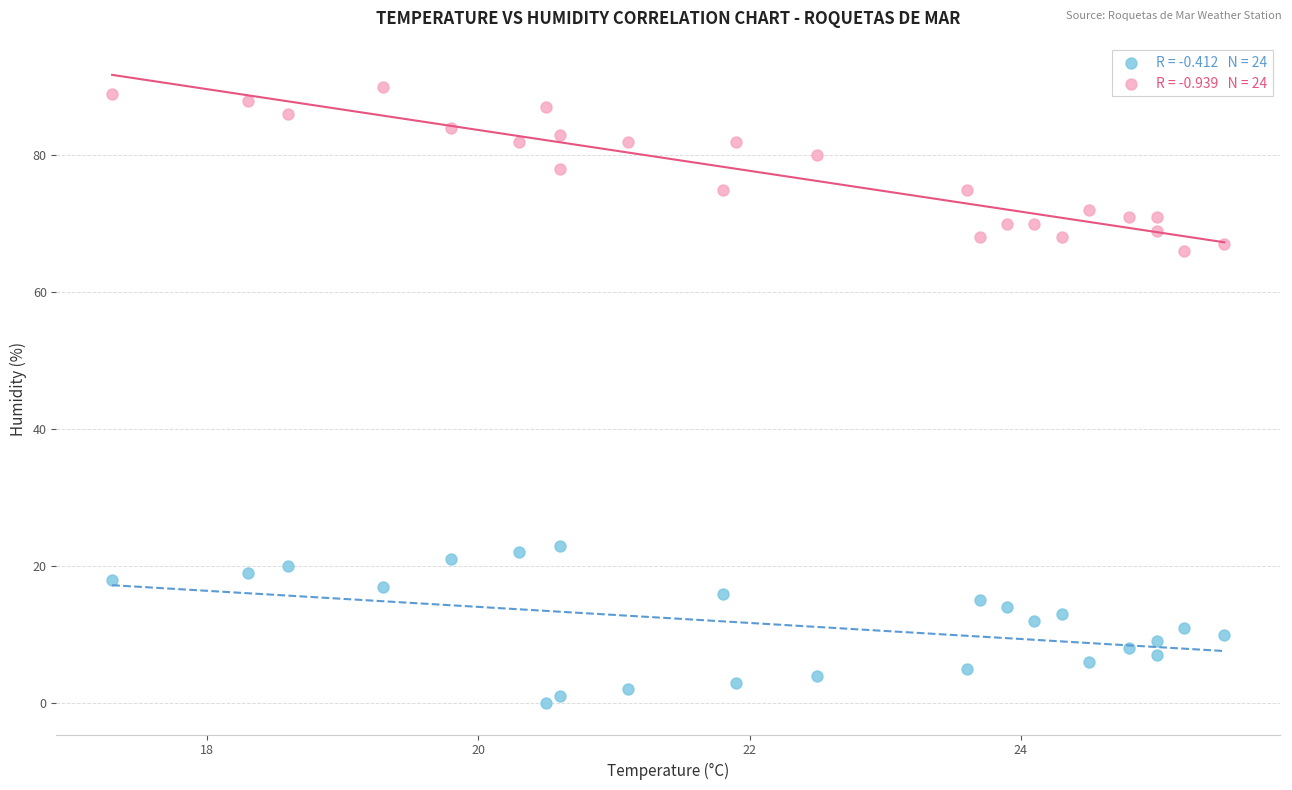

Across all data points, what is the range of Y values (max minus min)?

90